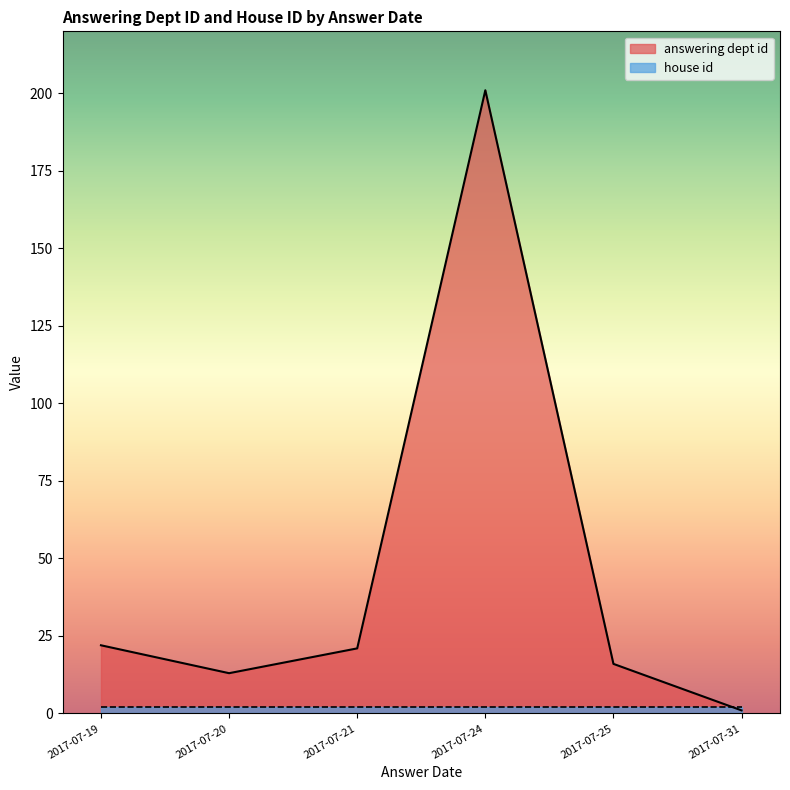

What is the label of the 5th point from the right?

2017-07-20